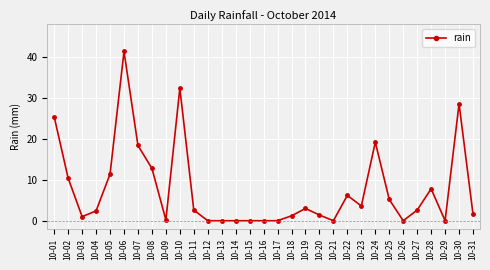

Where is the first local minimum?

10-03